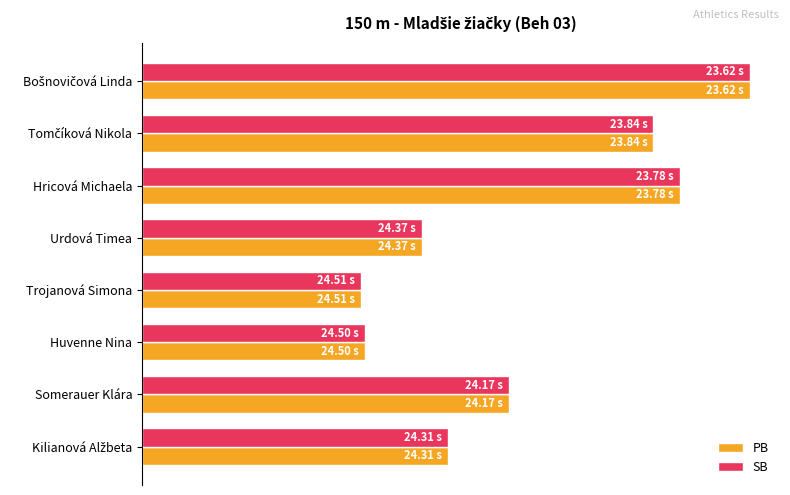

At how many categories does at least one series exceed 72?

3